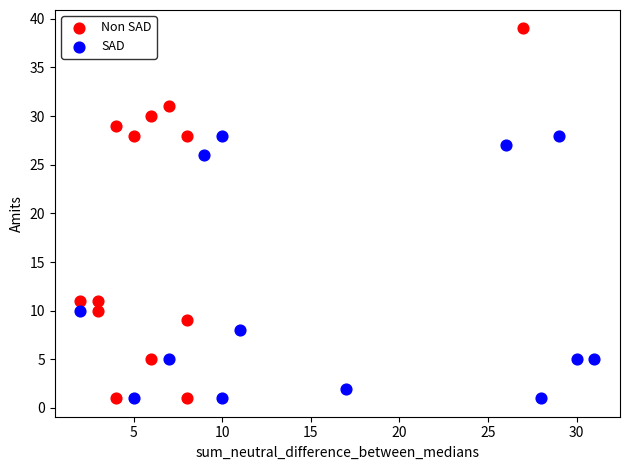

What are all the series names shown in the legend?

Non SAD, SAD